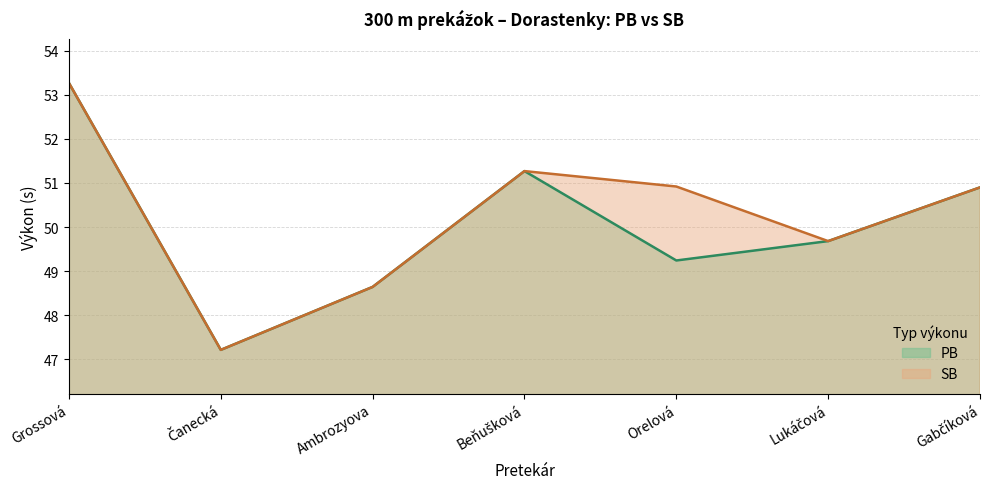

At which category does SB reach its first local valley?

Čanecká